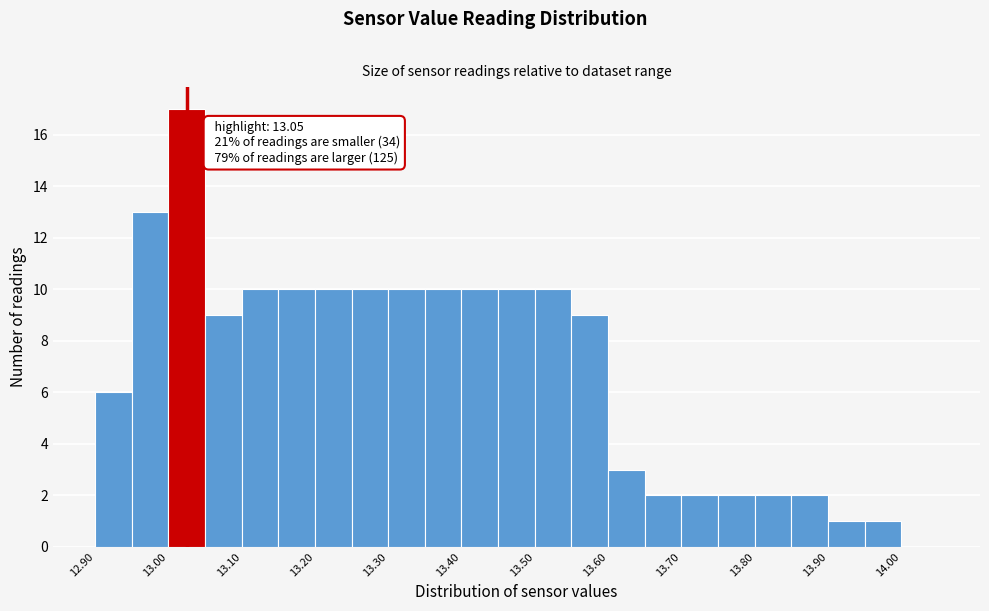

Over which range of the x-axis is the bar tallest?

13.00 to 13.05